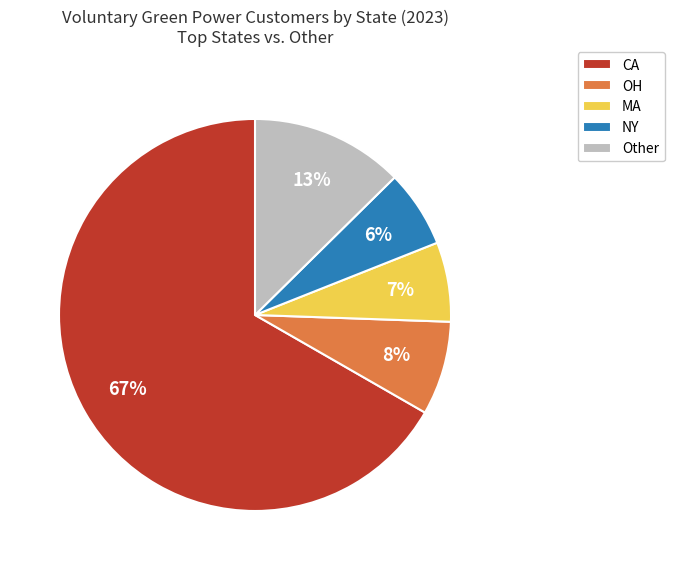

Which has a higher value, OH or MA?

OH